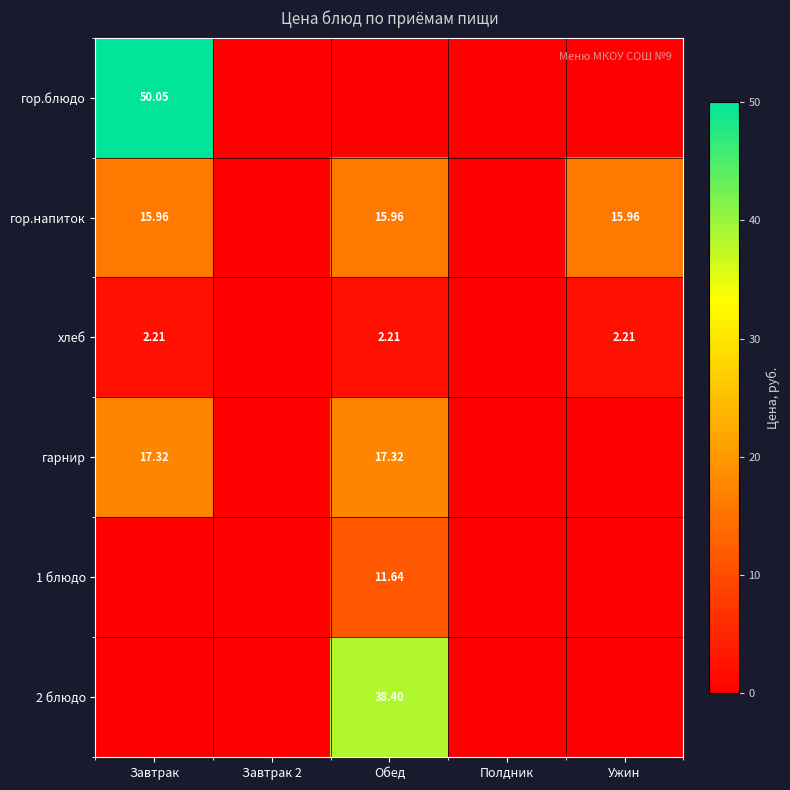

Rank the series by their maximum value, from highest to lowest.

гор.блюдо, 2 блюдо, гарнир, гор.напиток, 1 блюдо, хлеб